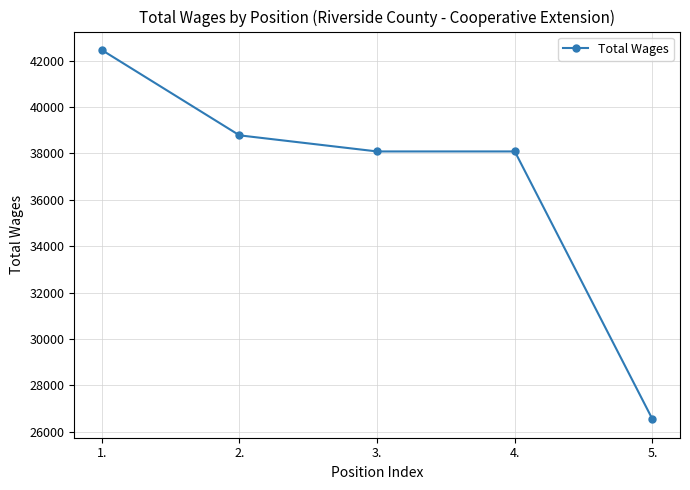

What is the maximum value shown in the chart?

42465